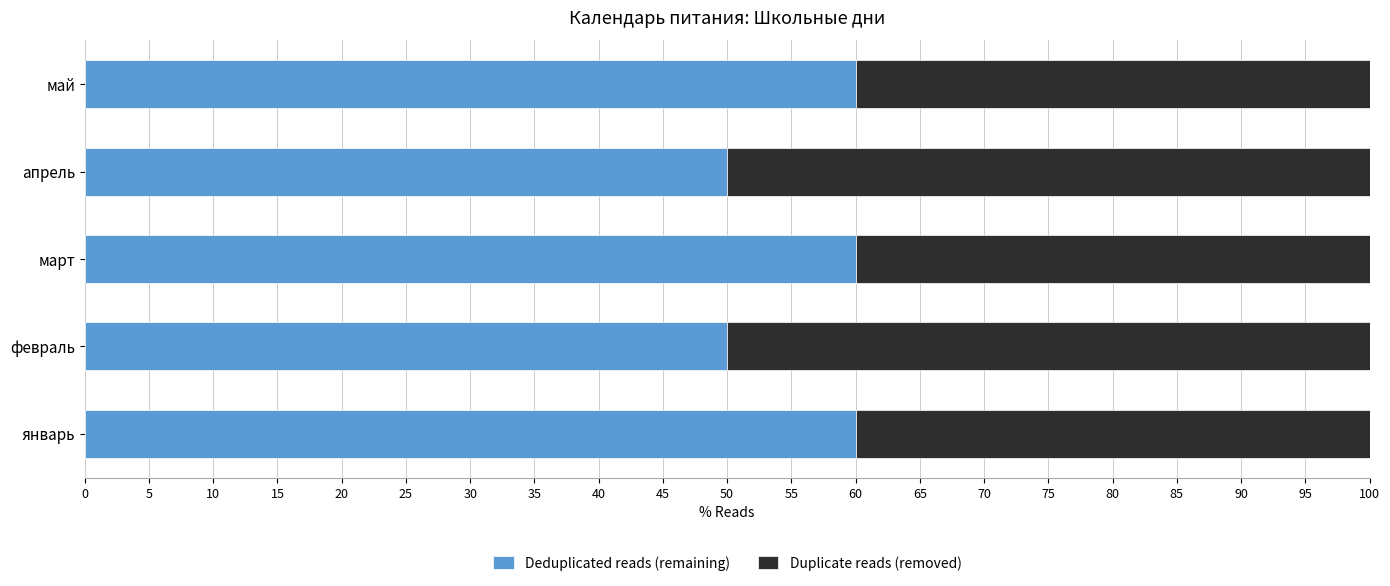

What is the average value of the Deduplicated reads (remaining) series?

56